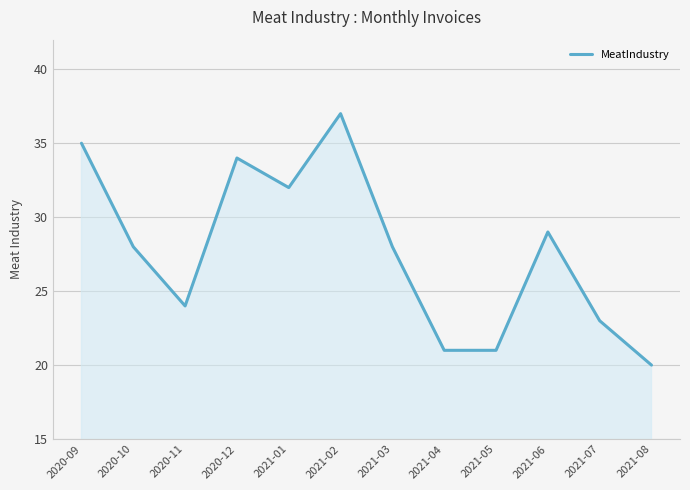

What position from the right is 2021-04?

5